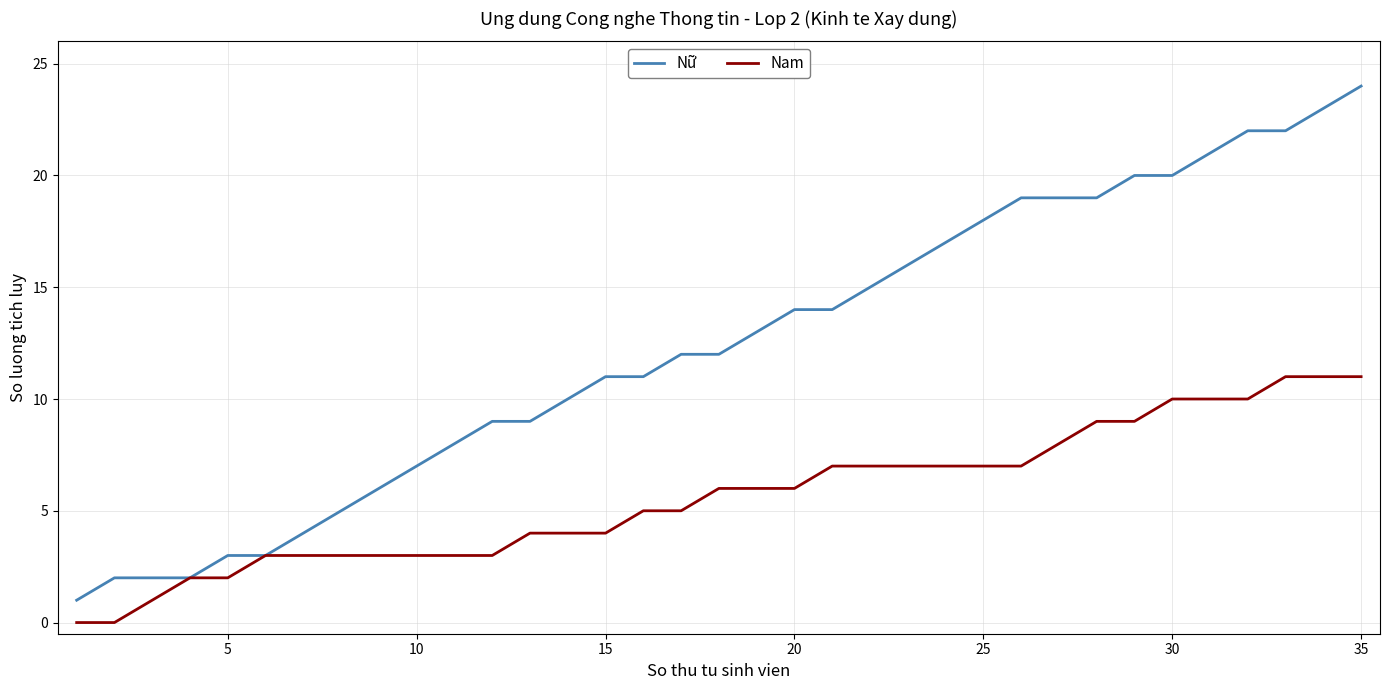

List the series in order of their peak value, highest first.

Nữ, Nam